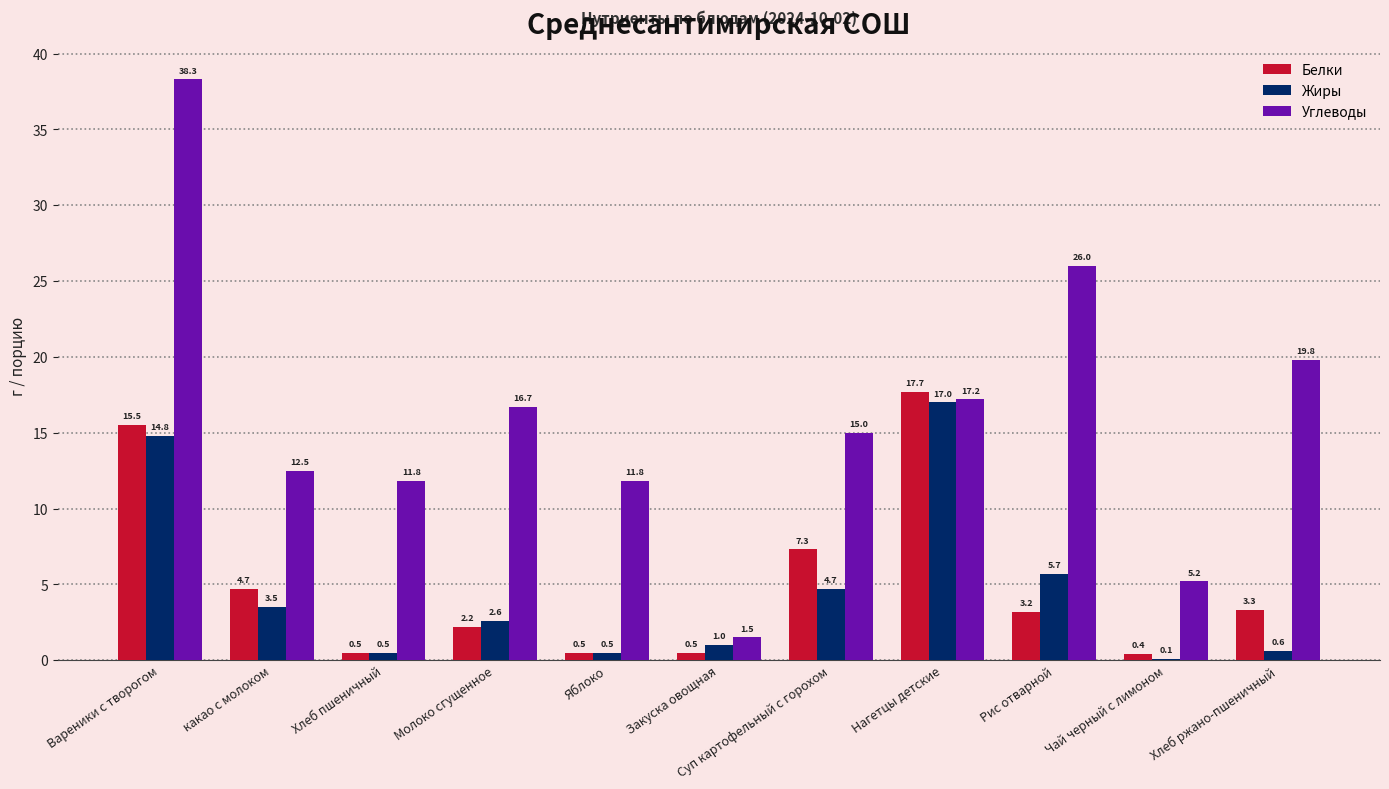

Which series has the largest total across all categories?

Углеводы